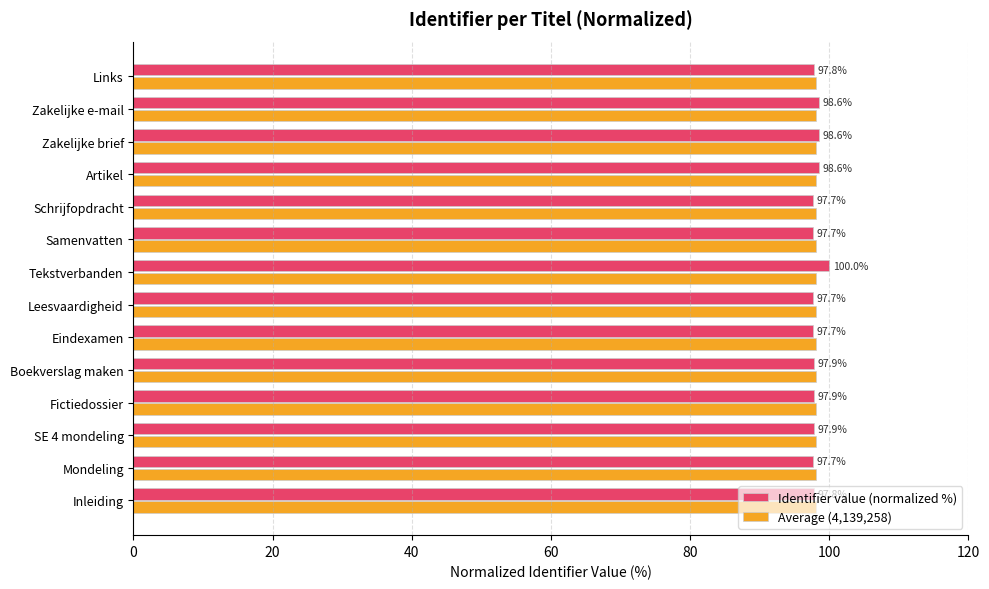

What is the difference between the second highest and minimum values in the Identifier value (normalized %) series?

0.9